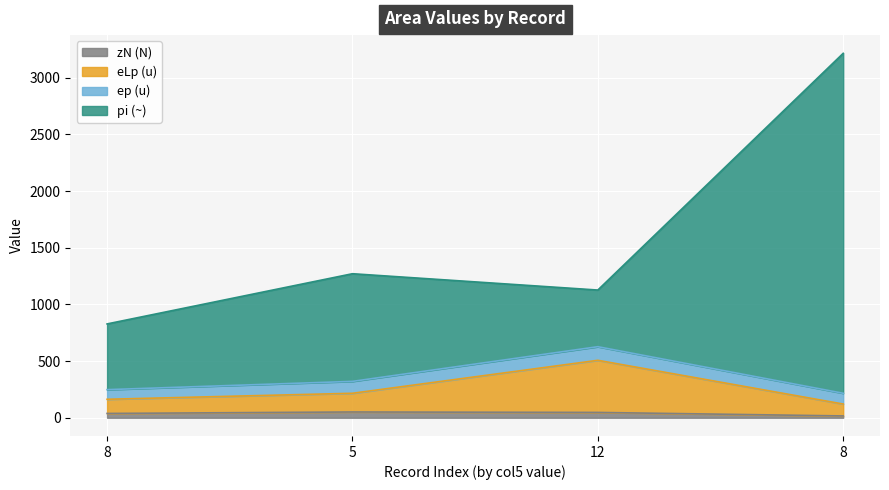

What are all the series names shown in the legend?

zN (N), eLp (u), ep (u), pi (~)